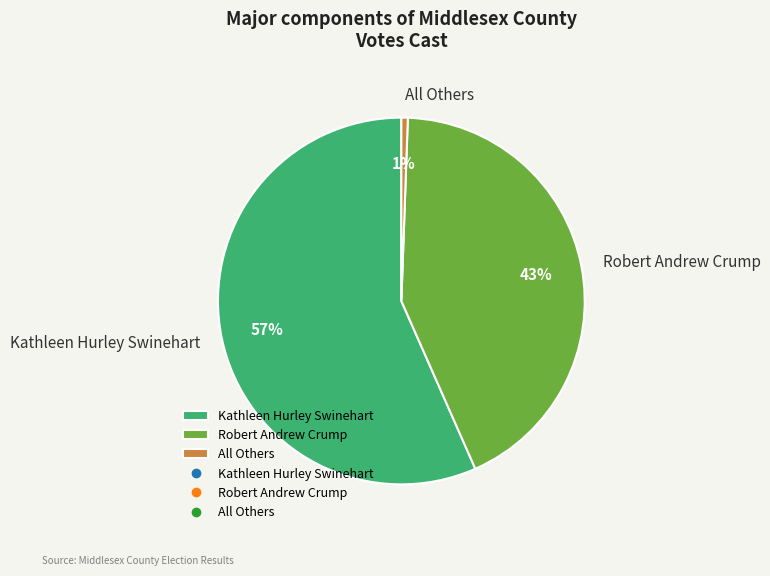

Count the number of slices in the pie.

3